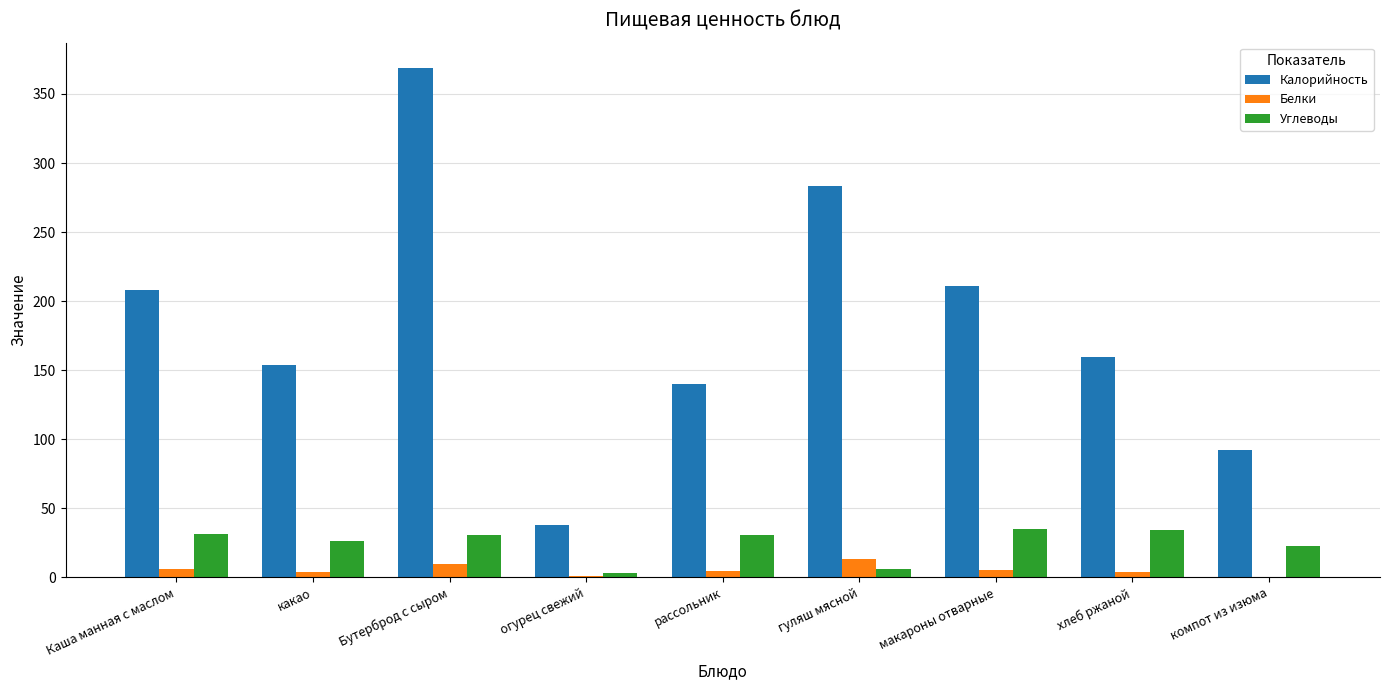

At which category is the sum across all series the highest?

Бутерброд с сыром